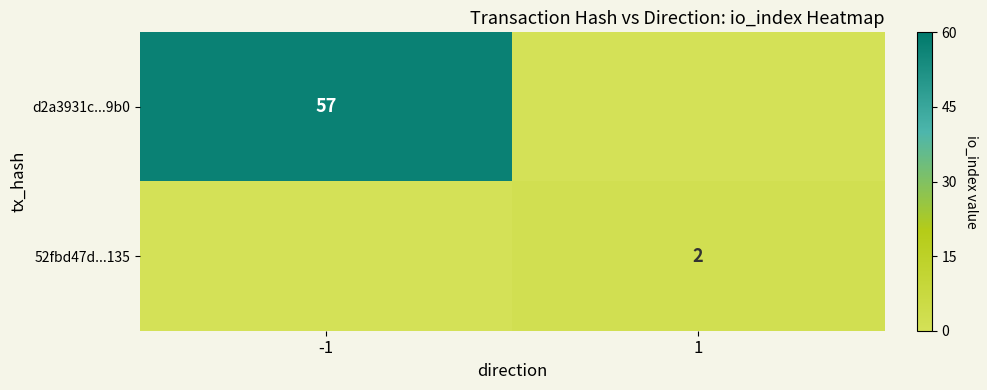

The value of 52fbd47d...135 at 1 is 3. True or false?

False